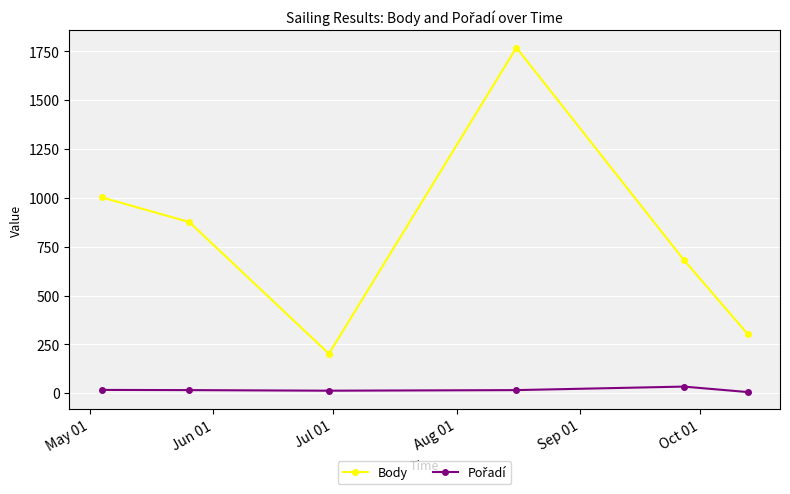

True or false: Body has more than 1 points higher than both neighbors.

False